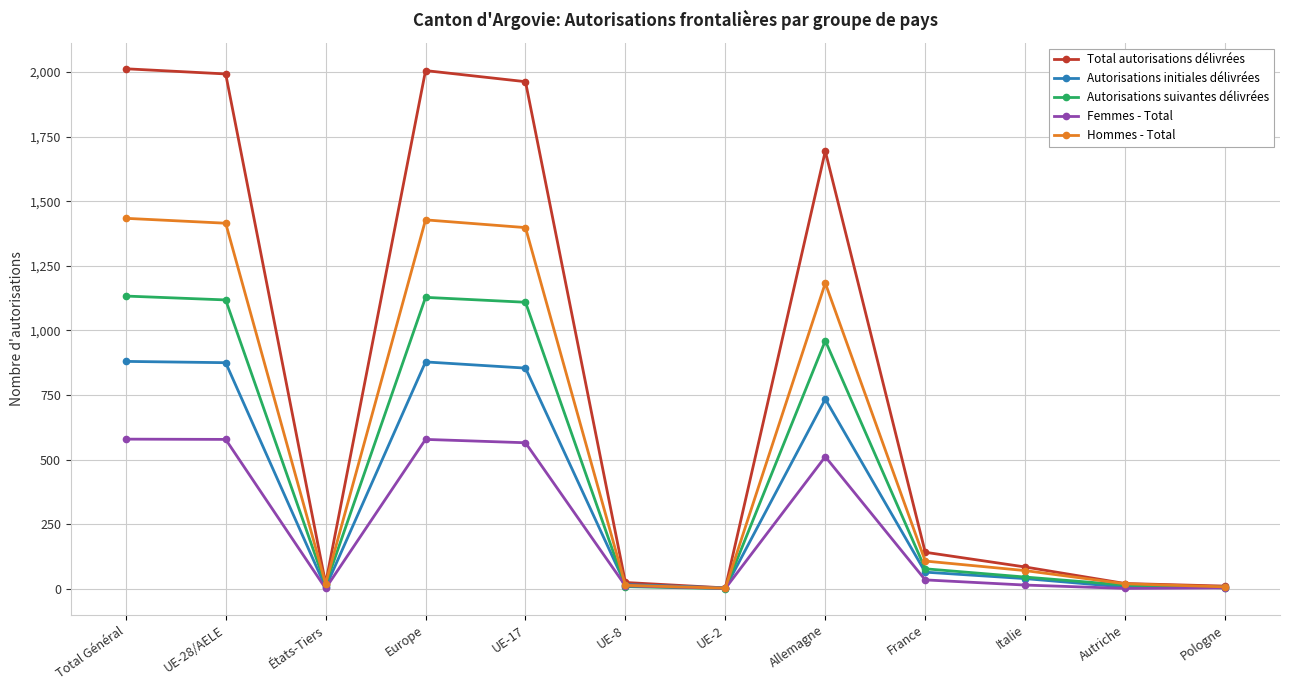

How many lines are shown in the chart?

5